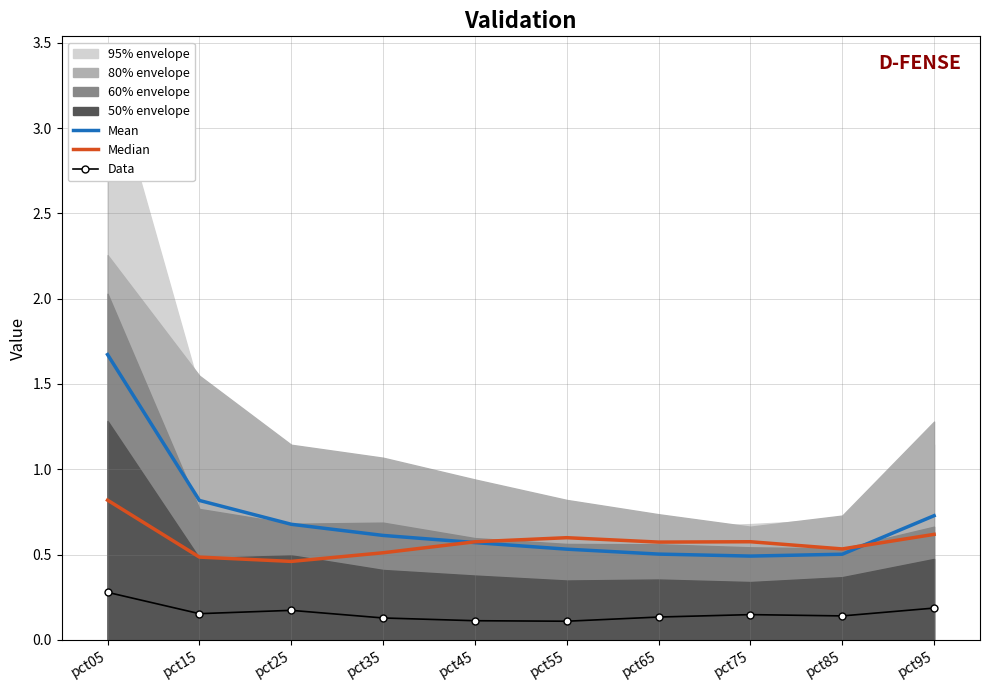

What is the value of the Data point at the 2nd from the left?

0.2